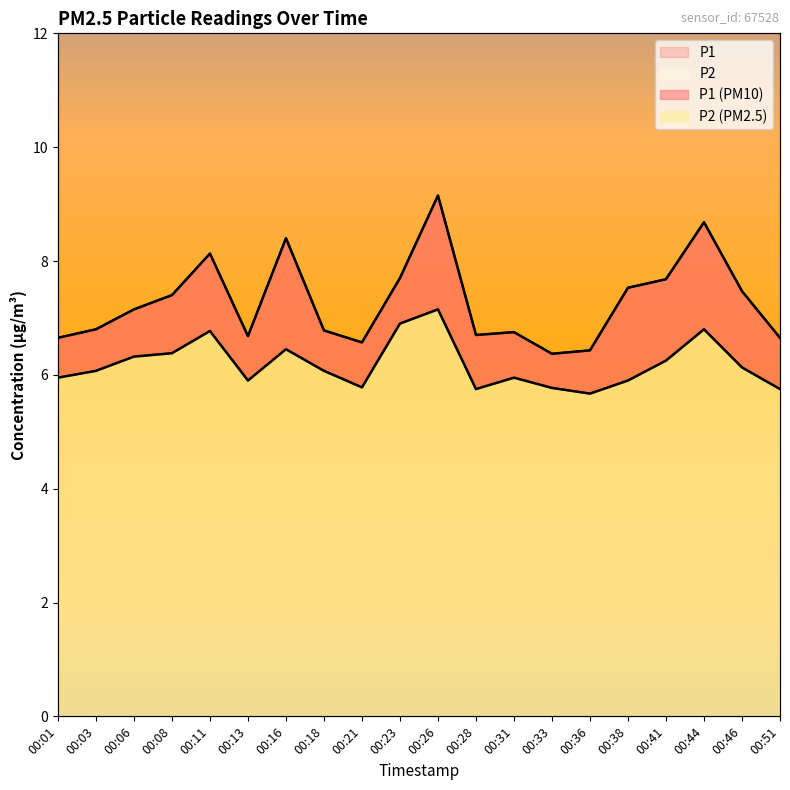

True or false: P1 and P2 intersect in this chart.

False